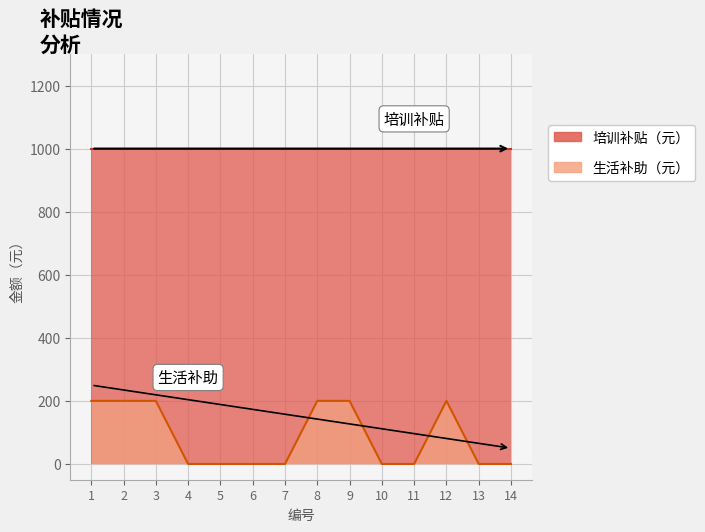

True or false: the data has more than 2 interior local peaks.

False